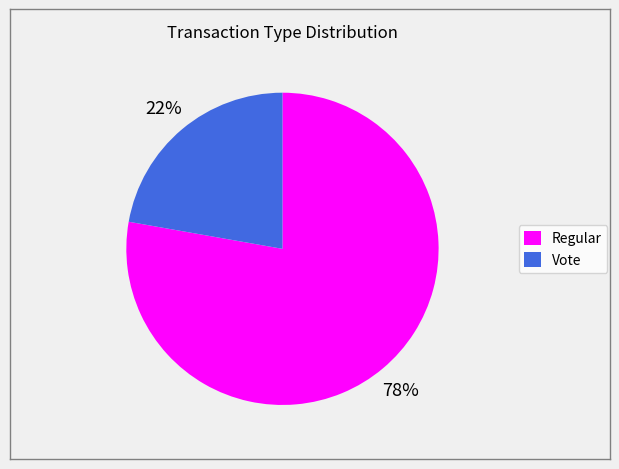

Which slice represents more than half of the pie?

Regular